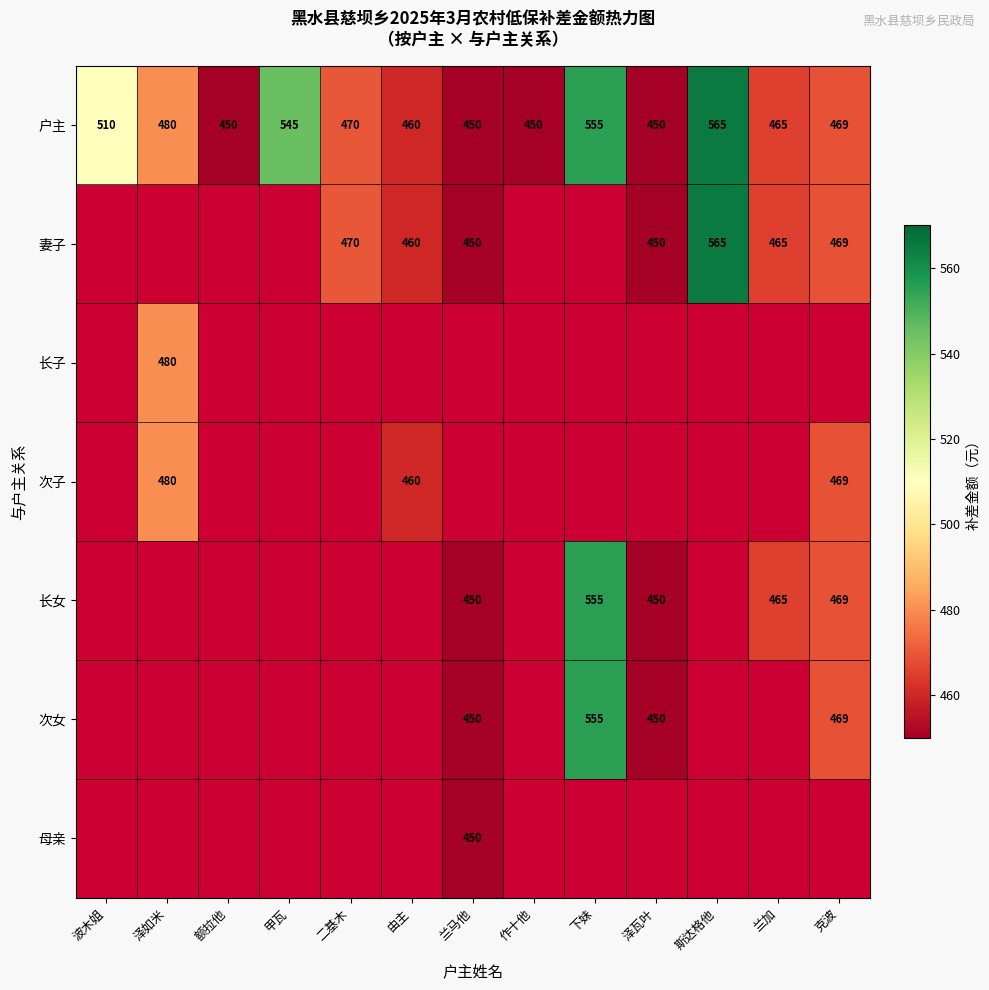

At how many categories does at least one series exceed 518?

3